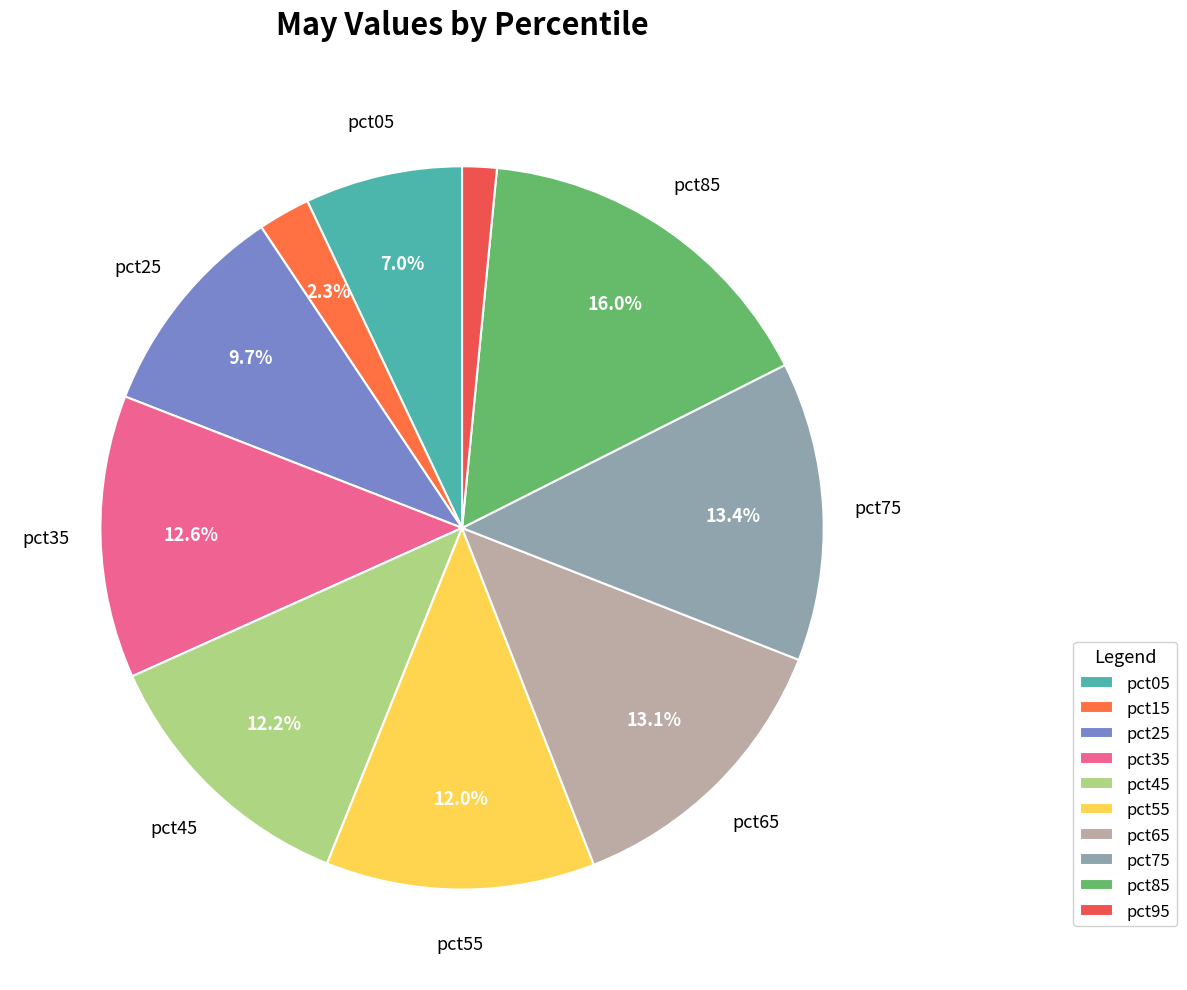

What percentage is the pct95 slice, to the nearest percent?

2%